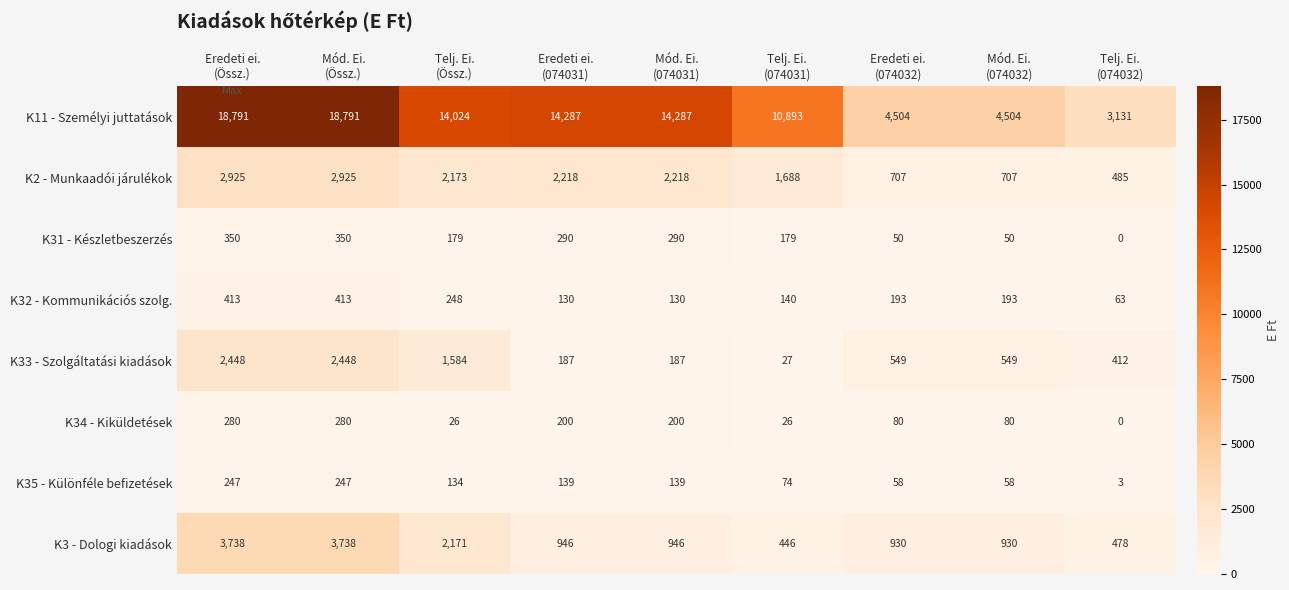

What is the minimum value for K33 - Szolgáltatási kiadások?

27